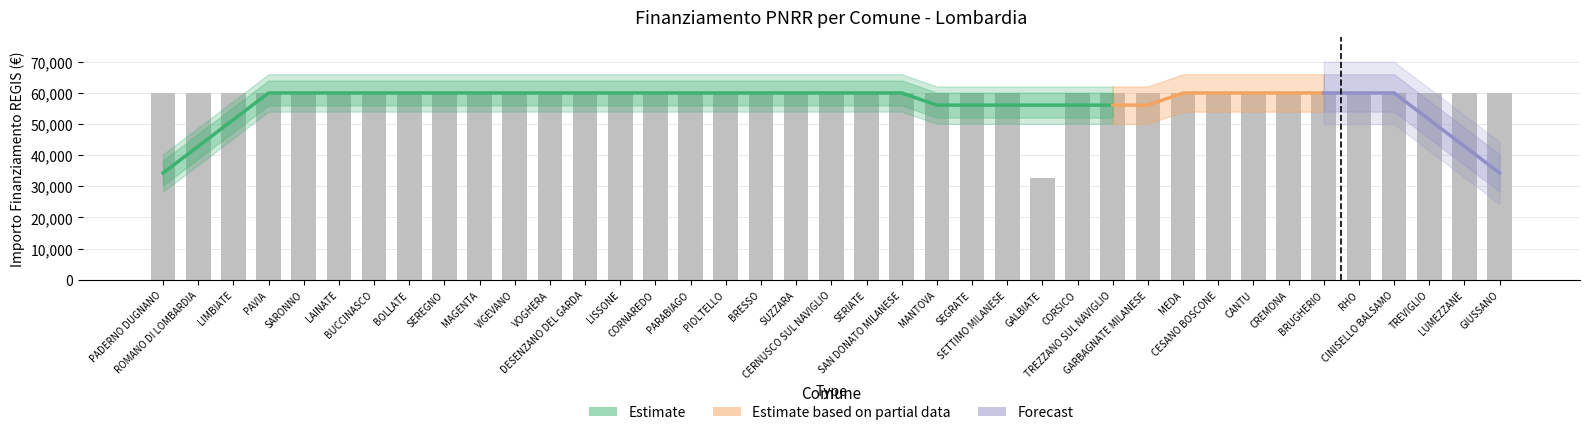

The chart shows a value of 59966 at SAN DONATO MILANESE. True or false?

True